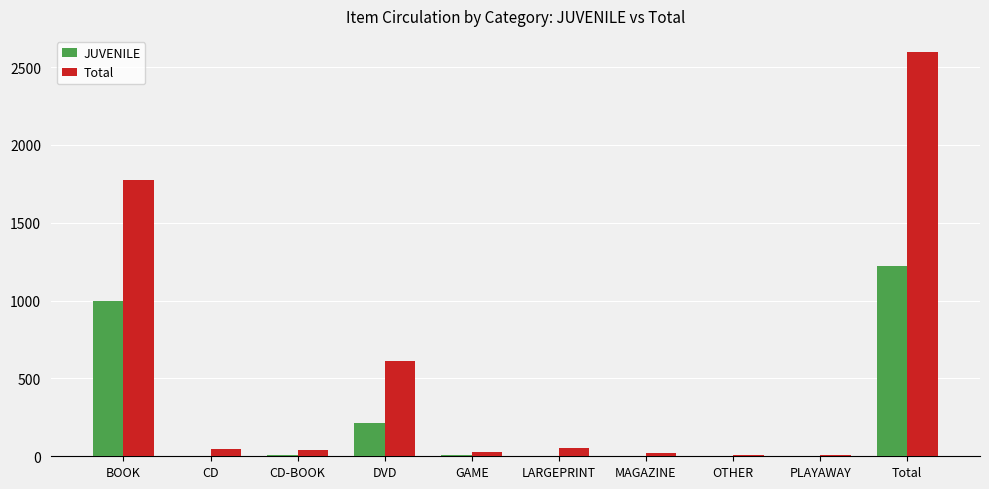

How many series are shown in this chart?

2